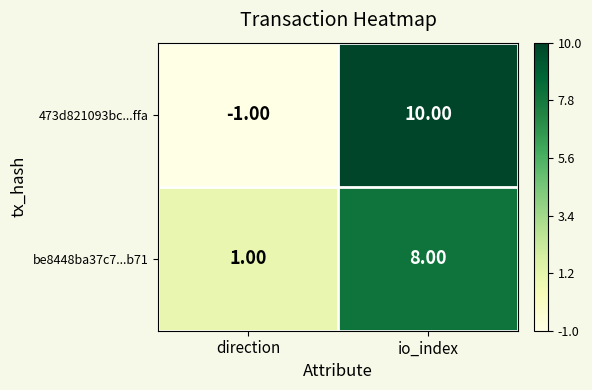

At which category does the chart reach its peak across all series?

io_index